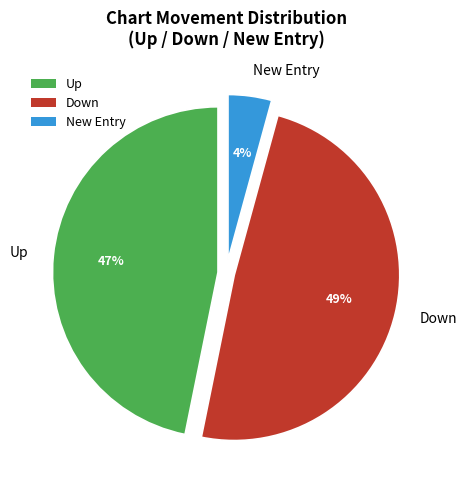

Which has a higher value, New Entry or Up?

Up